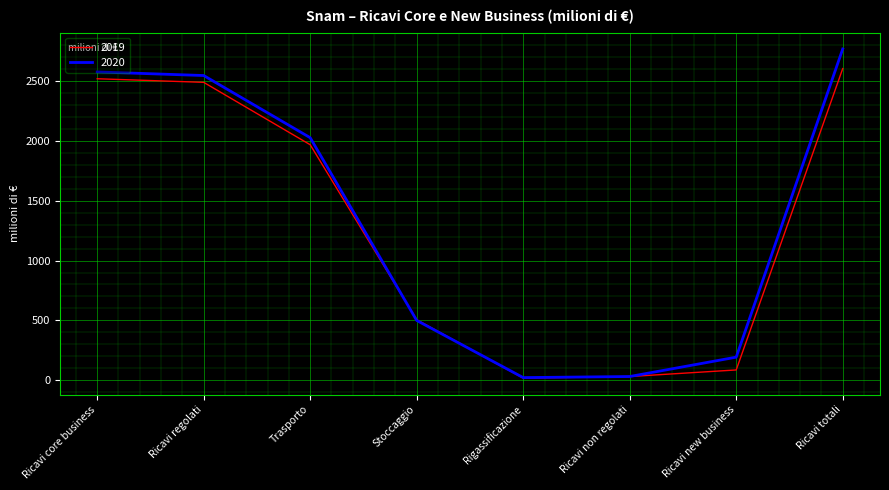

What is the maximum value for 2019?

2606